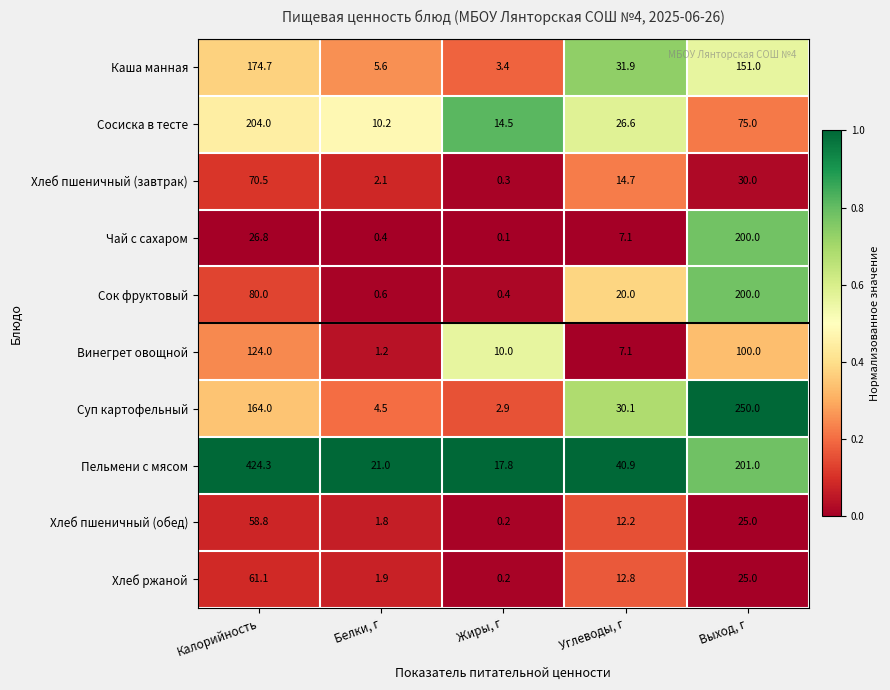

What is the difference between the Хлеб ржаной values at Углеводы, г and Жиры, г?

12.6